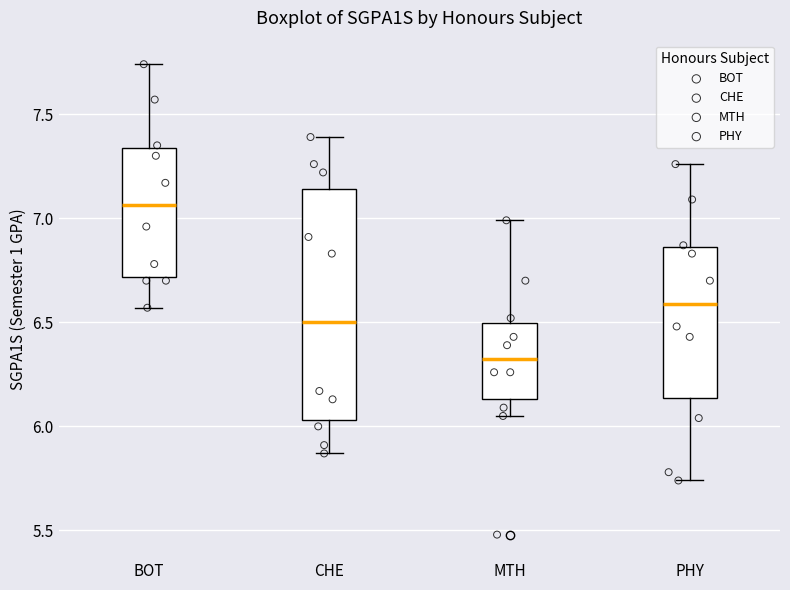

Which box has the highest median line?

BOT